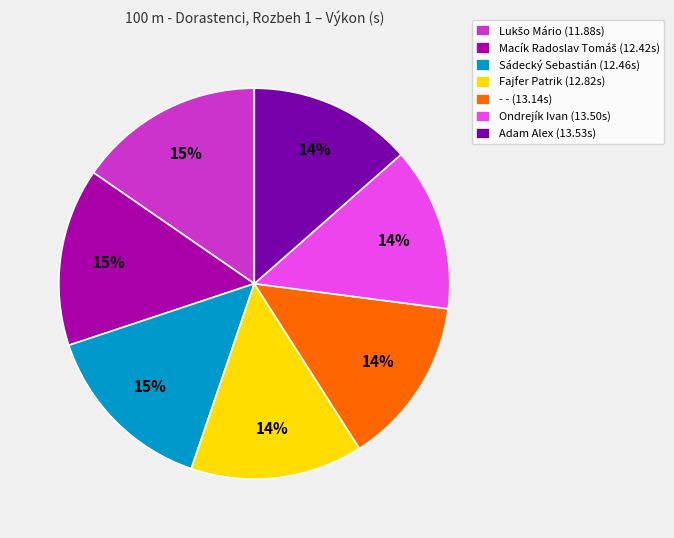

Is it true that Fajfer Patrik is 14% of the pie?

True